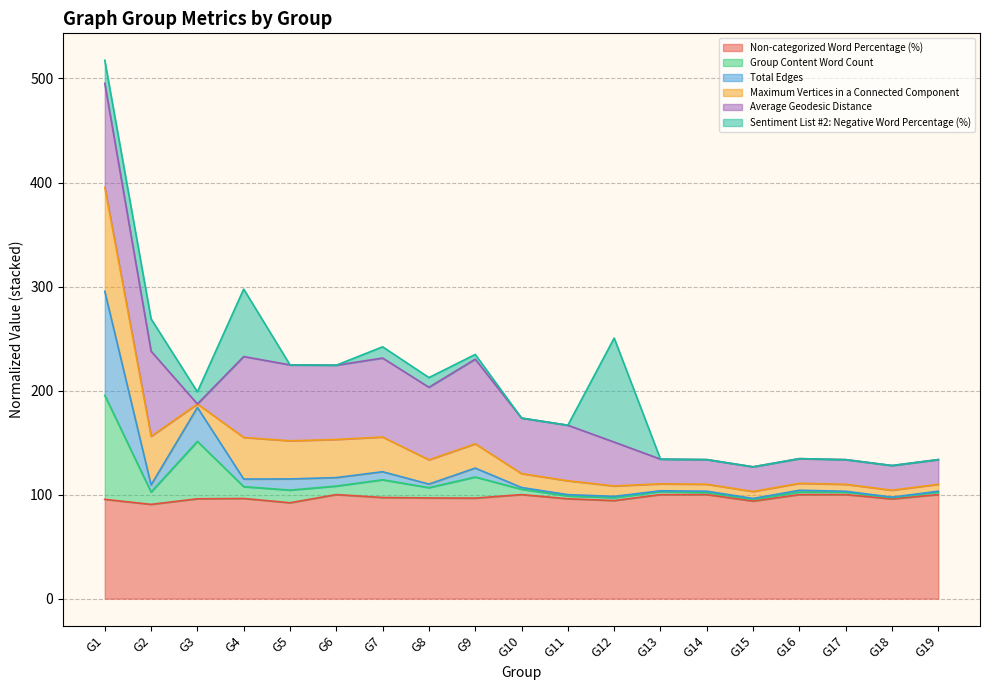

Read the Total Edges value at G3.

183.8